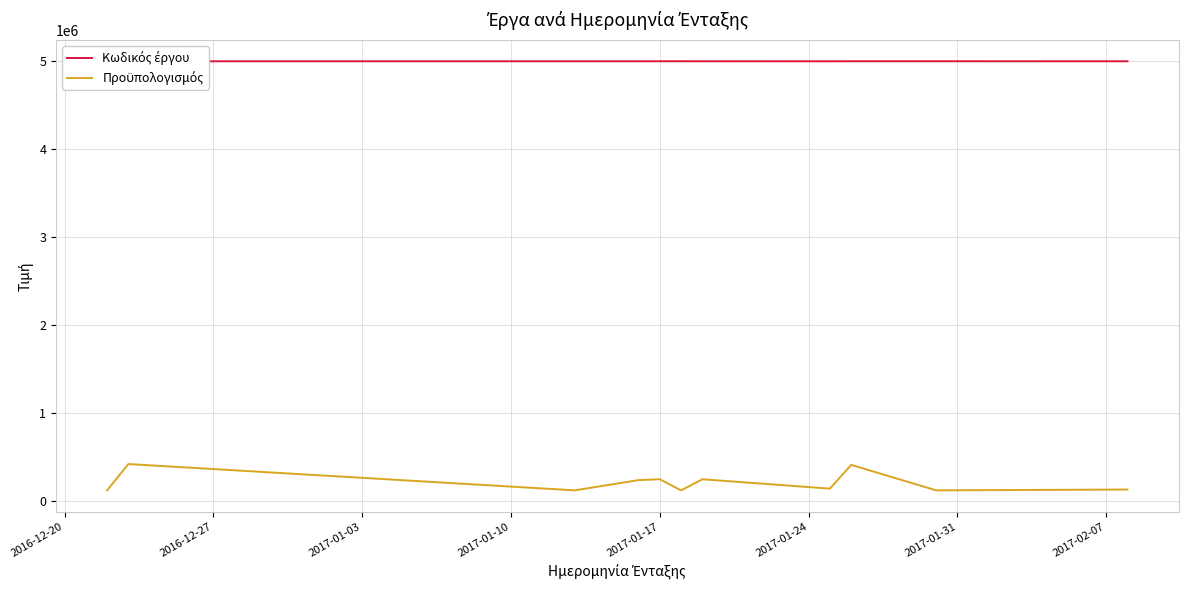

What is the maximum value shown in the chart?

5002536